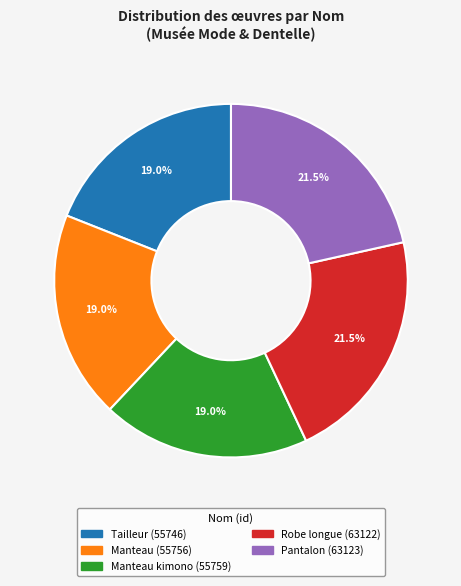

Does any single category account for the majority?

No